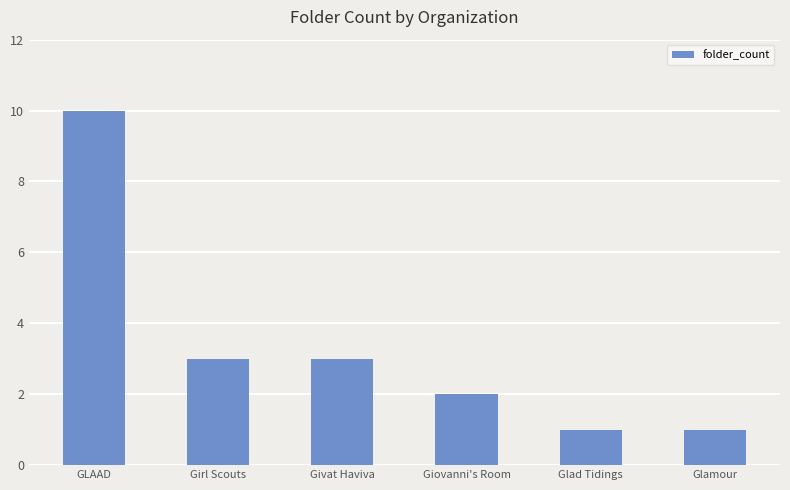

The value at GLAAD is 6. True or false?

False